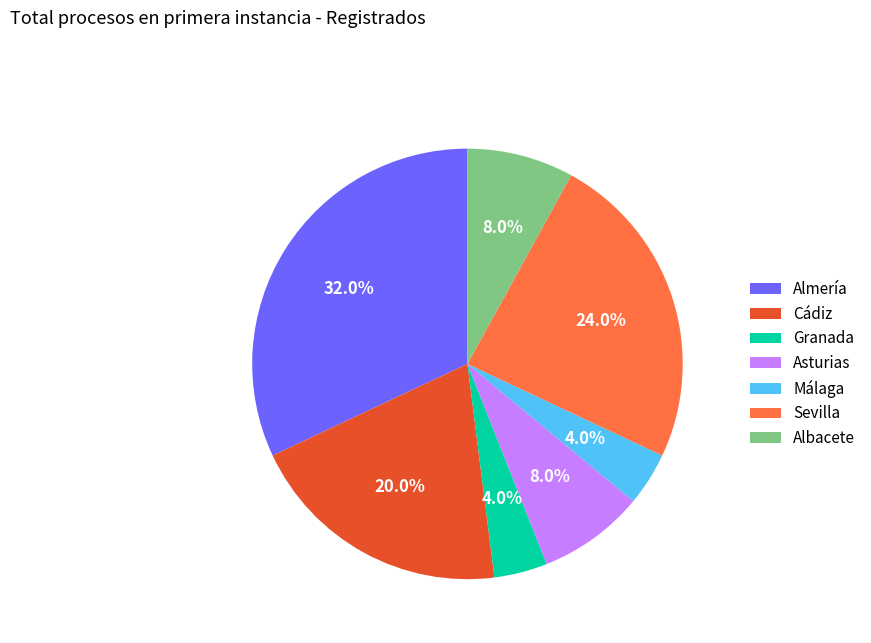

Which slice is the largest?

Almería